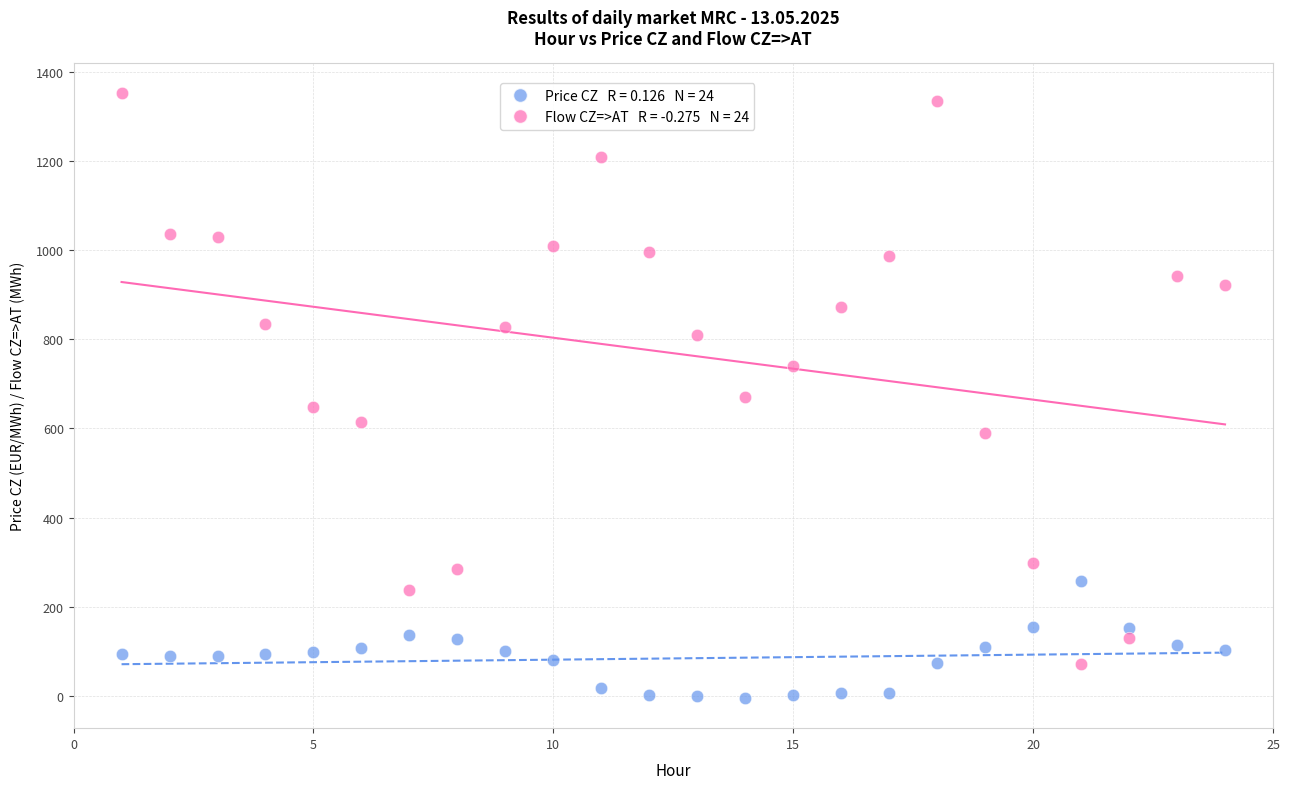

Across all data points, what is the range of X values (max minus min)?

23.0